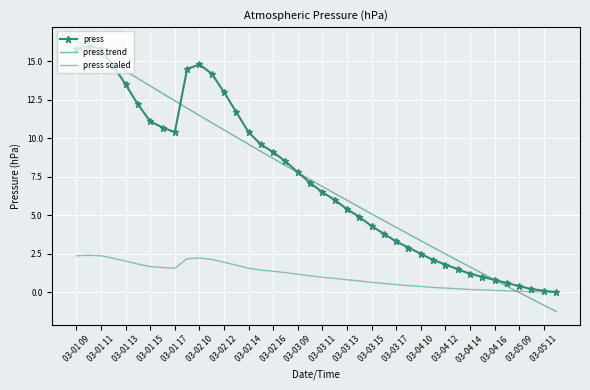

What are all the series names shown in the legend?

press, press trend, press scaled